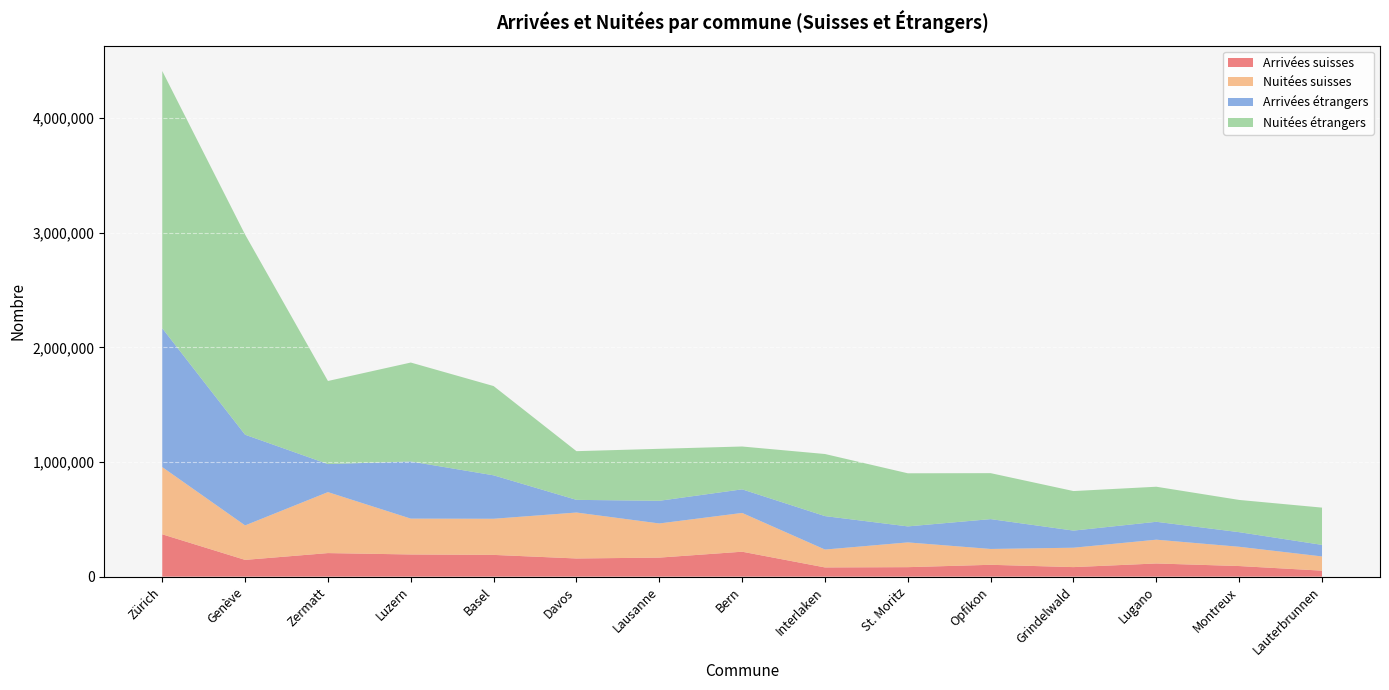

Reading left to right, list all the values displayed in this chart.

Arrivées suisses: 369334	146294	205575	193576	189859	158590	166116	217597	80500	82866	103449	83308	115030	92586	52384
Nuitées suisses: 586288	300726	531822	312698	315106	400794	297959	338210	156031	215898	138200	169143	207491	168081	123923
Arrivées étrangers: 1210533	790901	244474	498186	378805	110355	197561	205728	291619	139619	260209	149271	155946	127346	100800
Nuitées étrangers: 2243715	1745709	724689	862972	778467	424751	453370	373618	541553	463162	400853	344841	305790	281125	325046